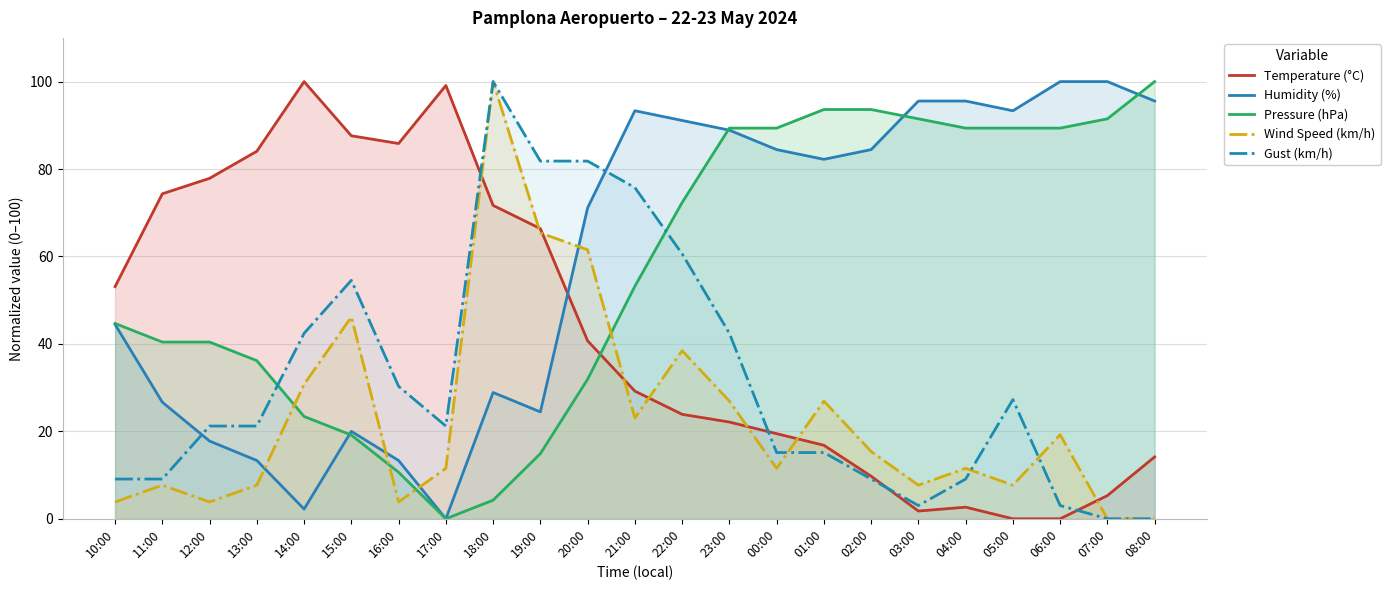

At which label does Wind Speed (km/h) first exceed 11?

14:00